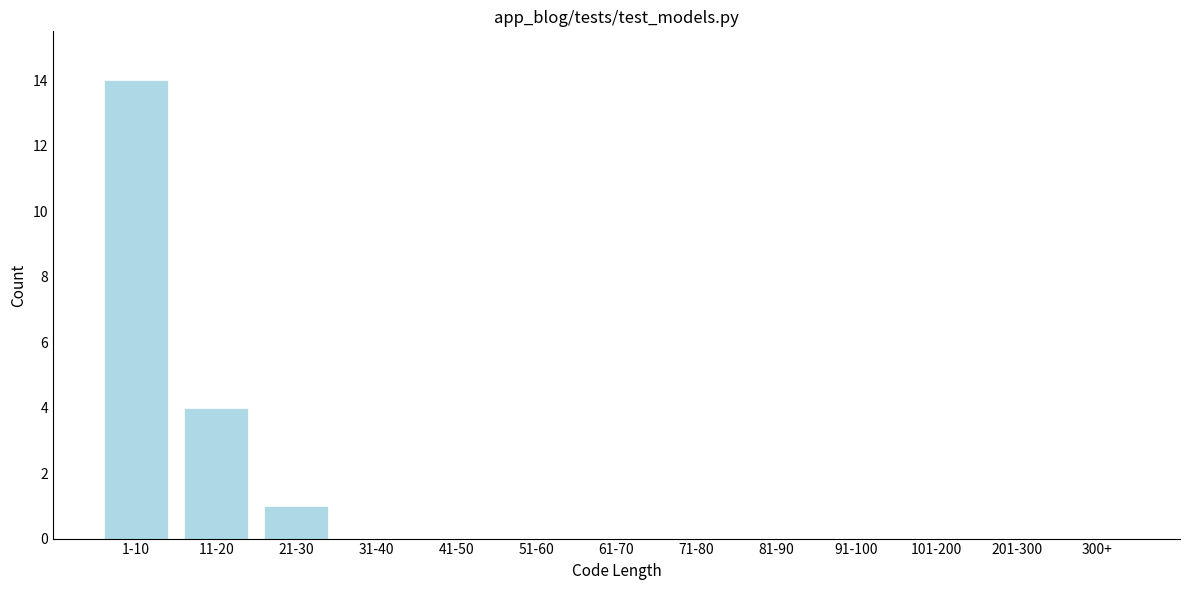

Reading left to right, extract all data points from this chart.

1-10=14	11-20=4	21-30=1	31-40=0	41-50=0	51-60=0	61-70=0	71-80=0	81-90=0	91-100=0	101-200=0	201-300=0	300+=0